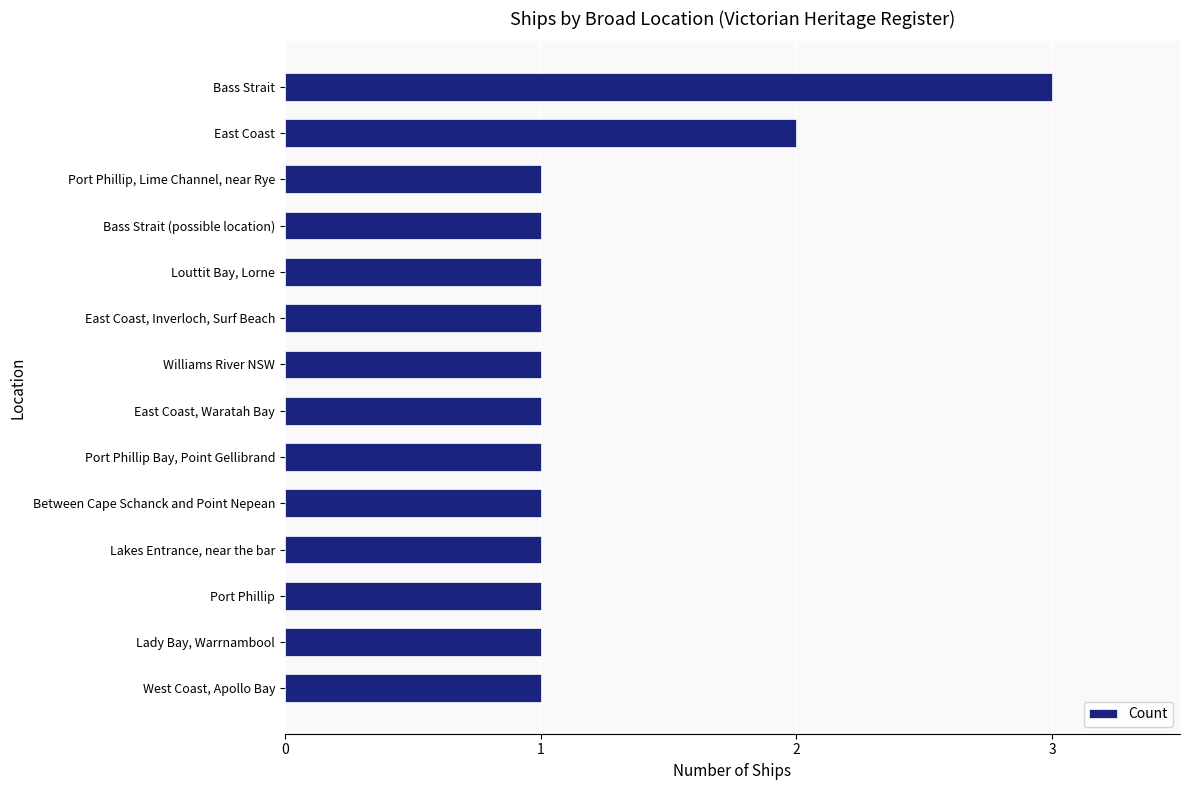

The chart shows a value of 2 at Louttit Bay, Lorne. True or false?

False